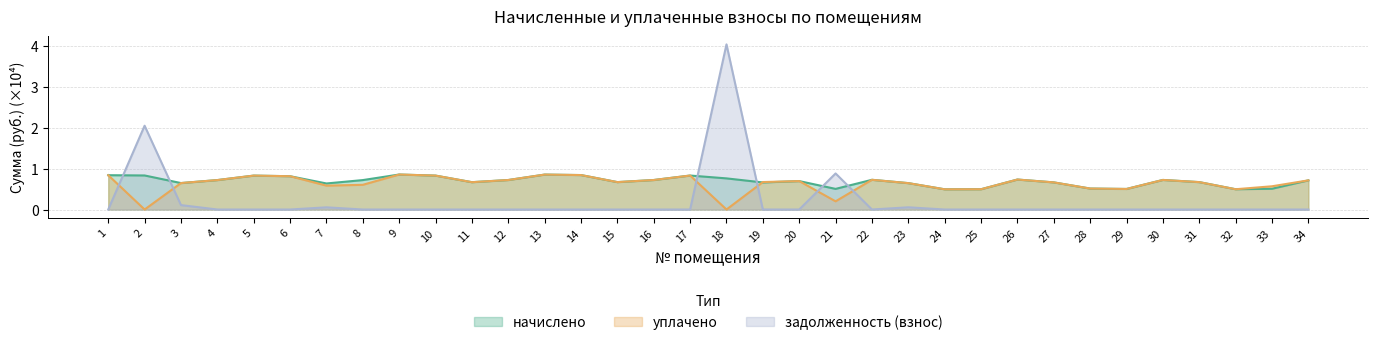

The начислено series shows 0.6 at 7. True or false?

True